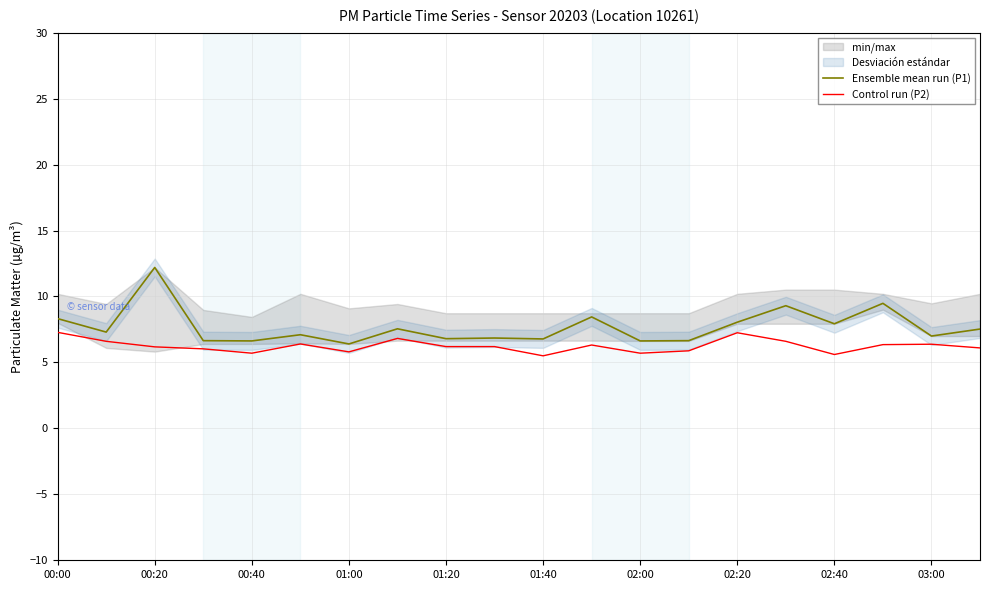

What is the value of the Ensemble mean run (P1) point at the 7th from the left?

6.4